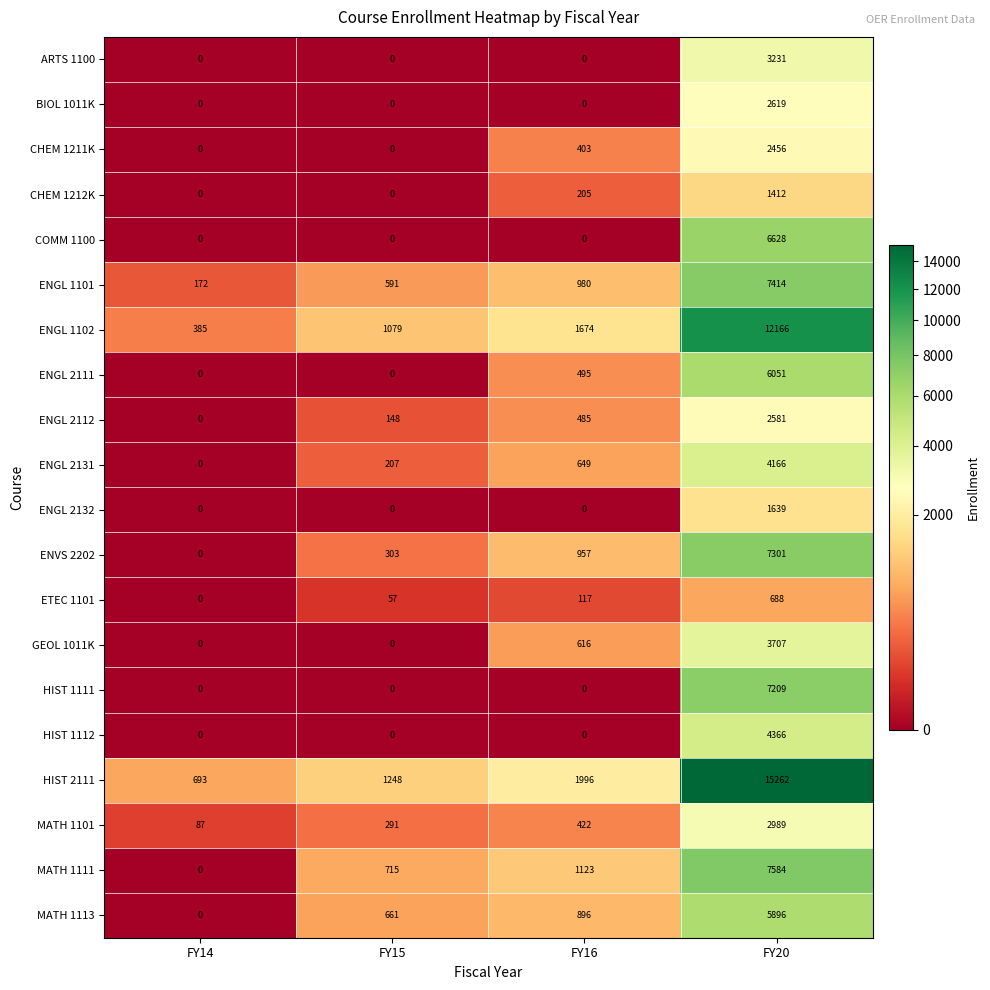

At which category does the chart reach its peak across all series?

FY20